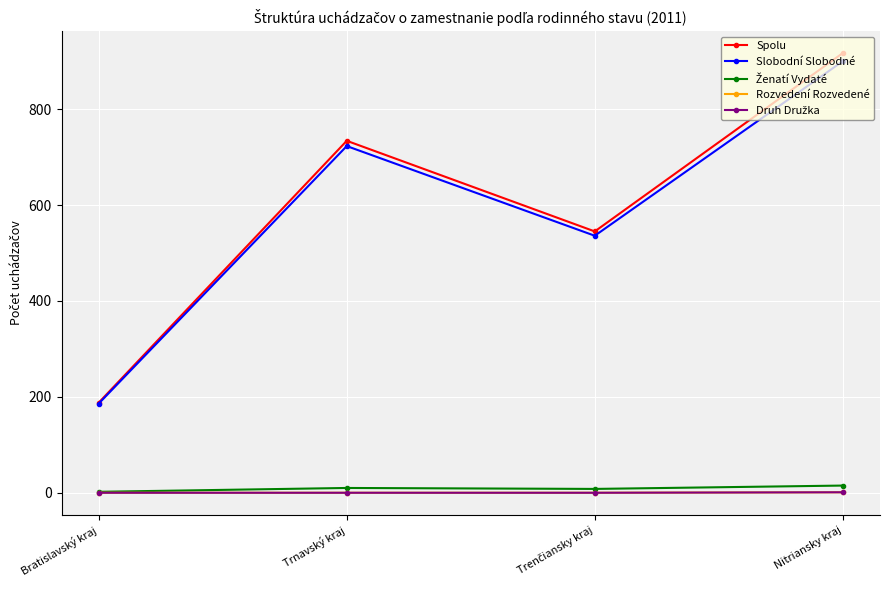

Is the value of Spolu at Bratislavský kraj greater than the value of Slobodní Slobodné at Nitriansky kraj?

No